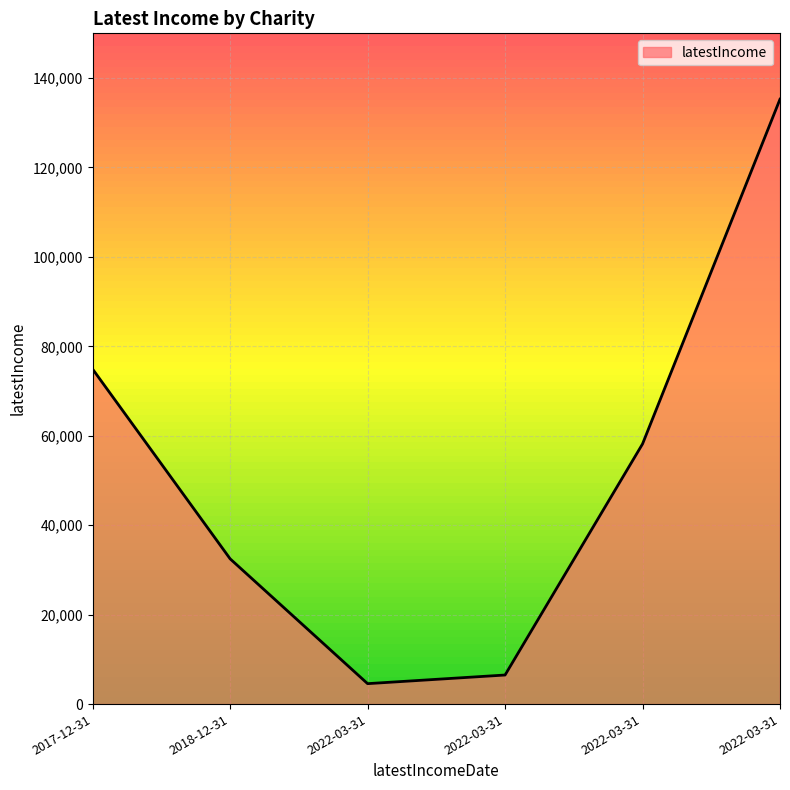

Is this an area chart (filled region under the line)?

Yes